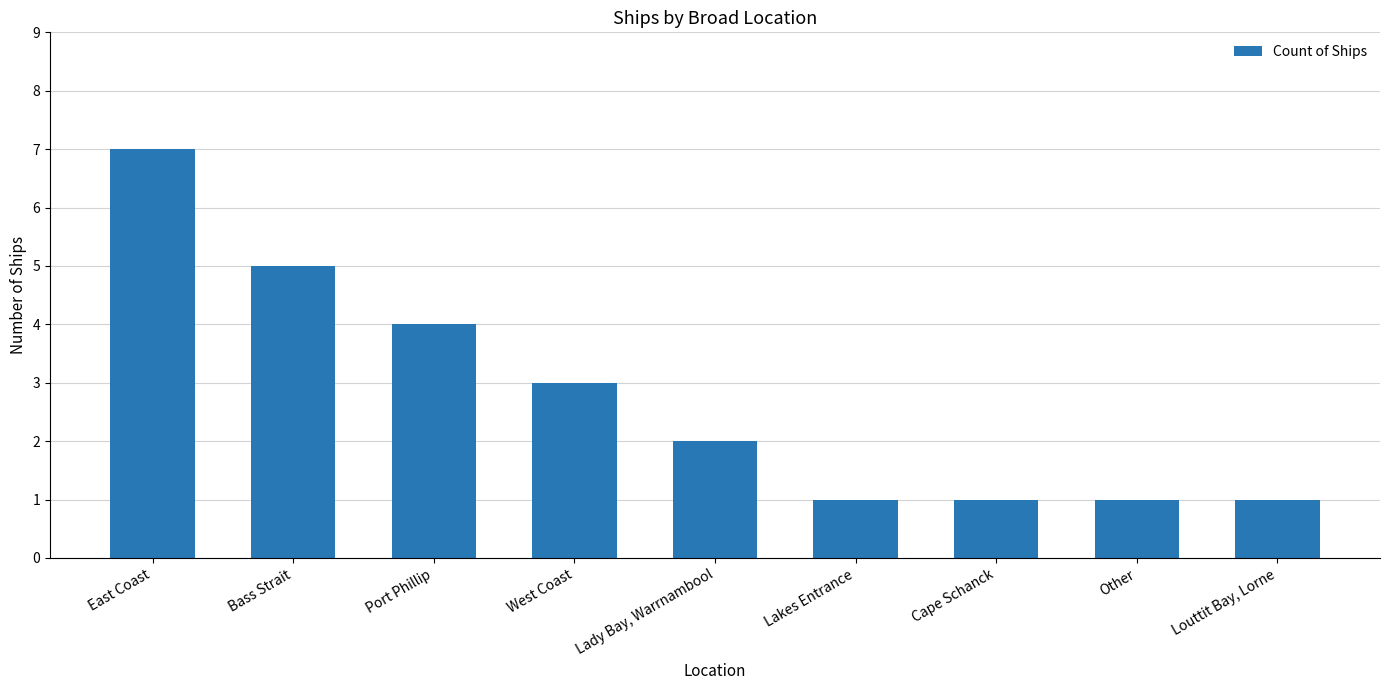

The value at Cape Schanck is 1. True or false?

True